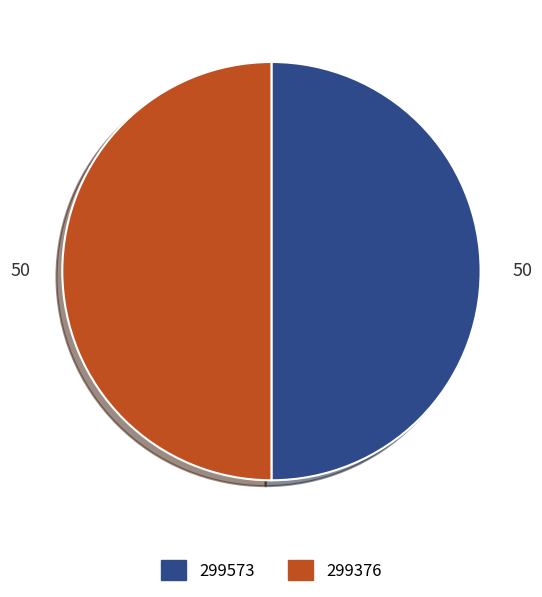

Is it true that 299573 is 45% of the pie?

False